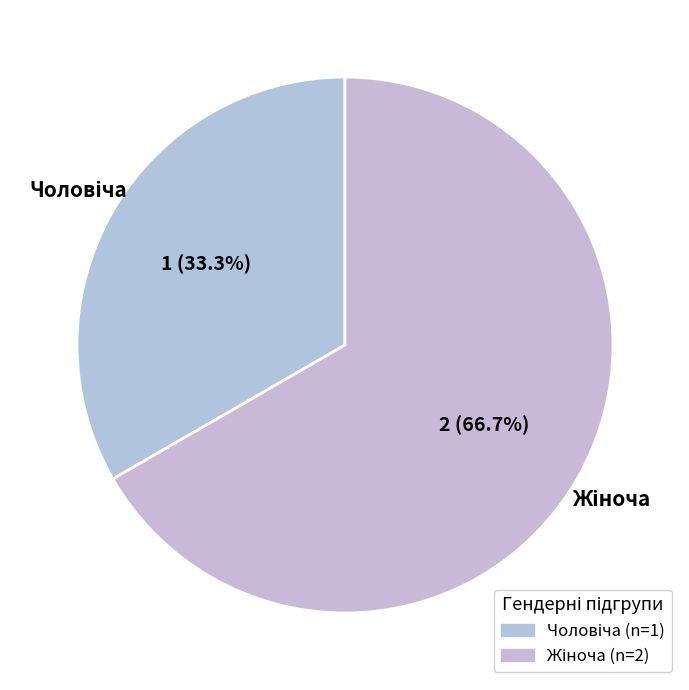

Is there any slice that represents more than half of the pie?

Yes